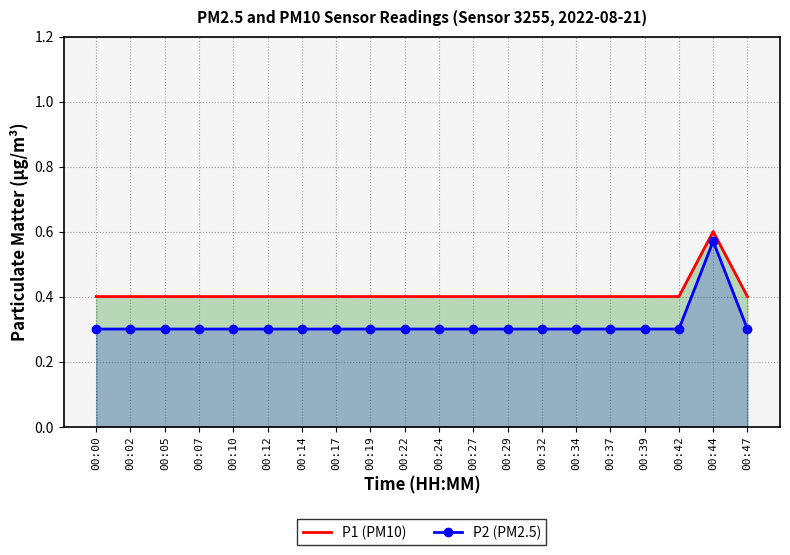

The value of P1 (PM10) at 00:17 is 0.4. True or false?

True